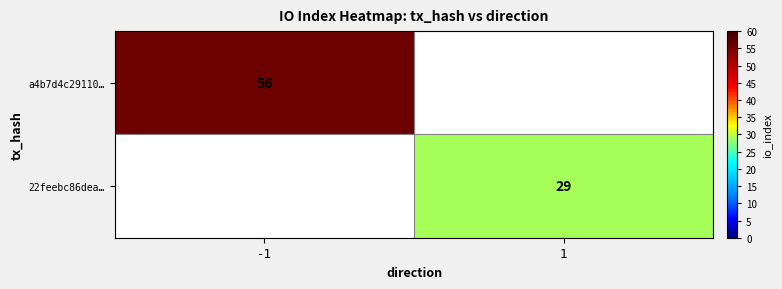

Is it true that a4b7d4c29110… equals 56 at -1?

True